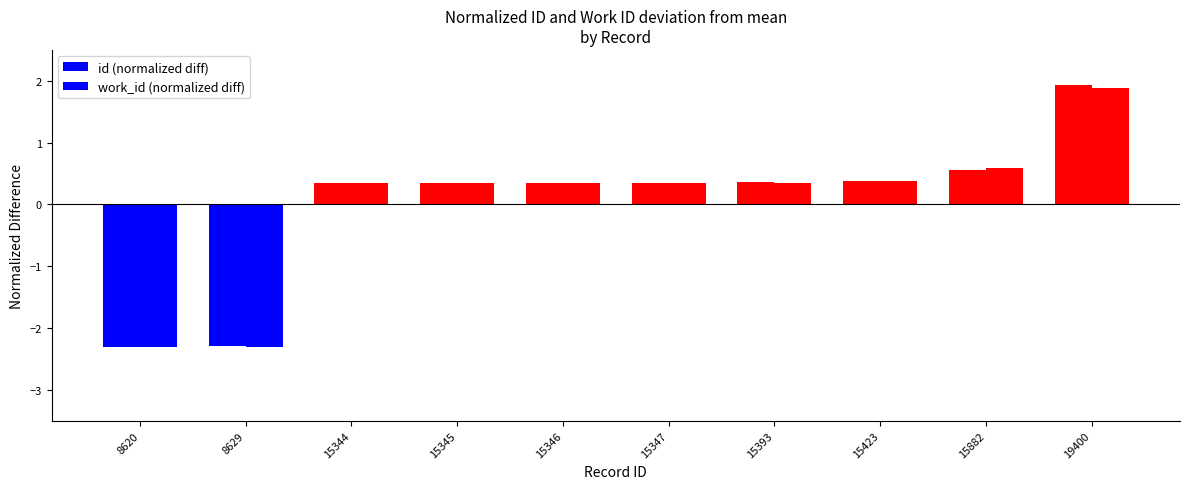

How many bars are there in each group?

2